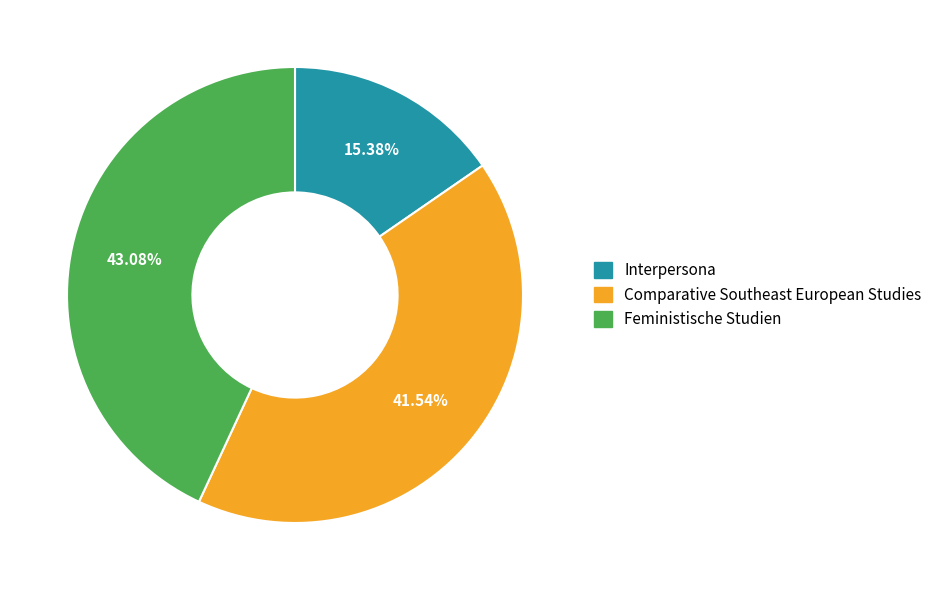

How many segments does this pie chart have?

3